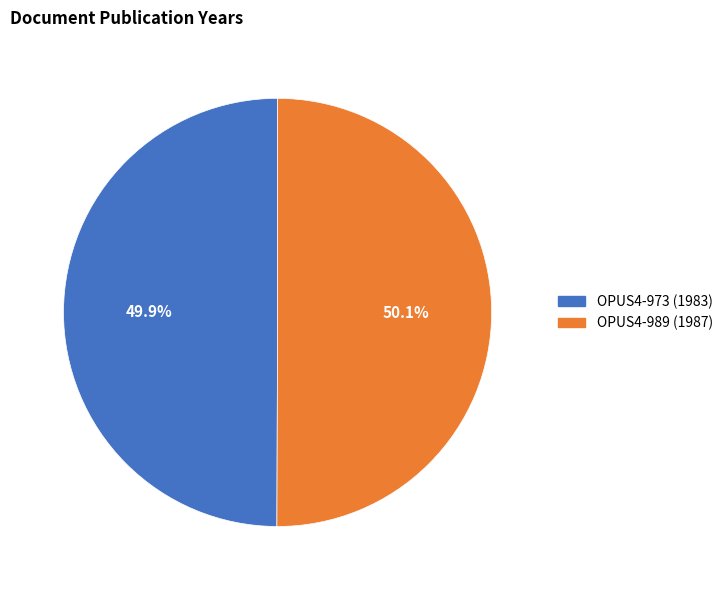

Approximately how many times larger is the value at OPUS4-973 compared to OPUS4-989?

1.0